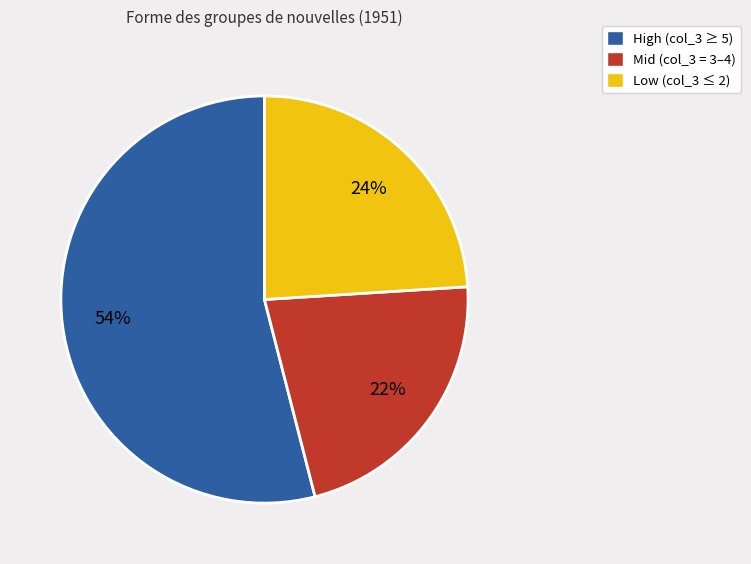

To the nearest percent, what is the difference between the largest and smallest slice percentages?

32%